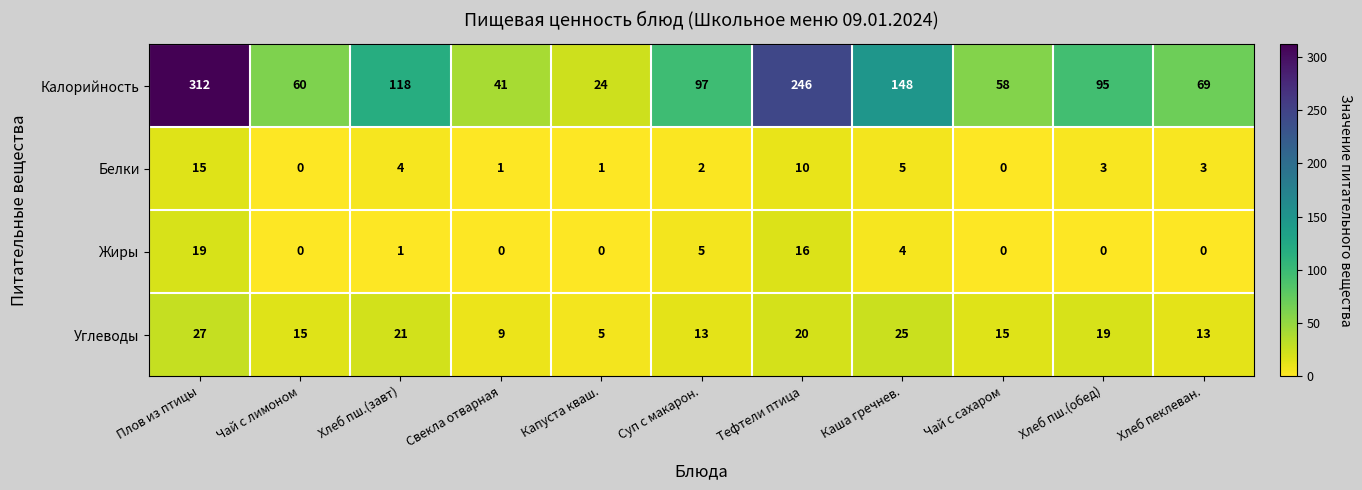

List the series in order of their peak value, lowest first.

Белки, Жиры, Углеводы, Калорийность